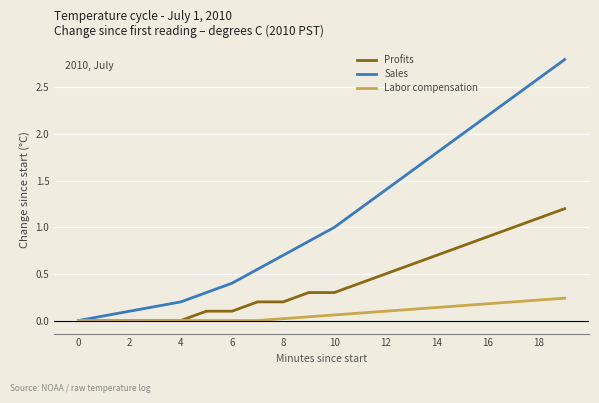

What is the sum of all Labor compensation values?

1.6